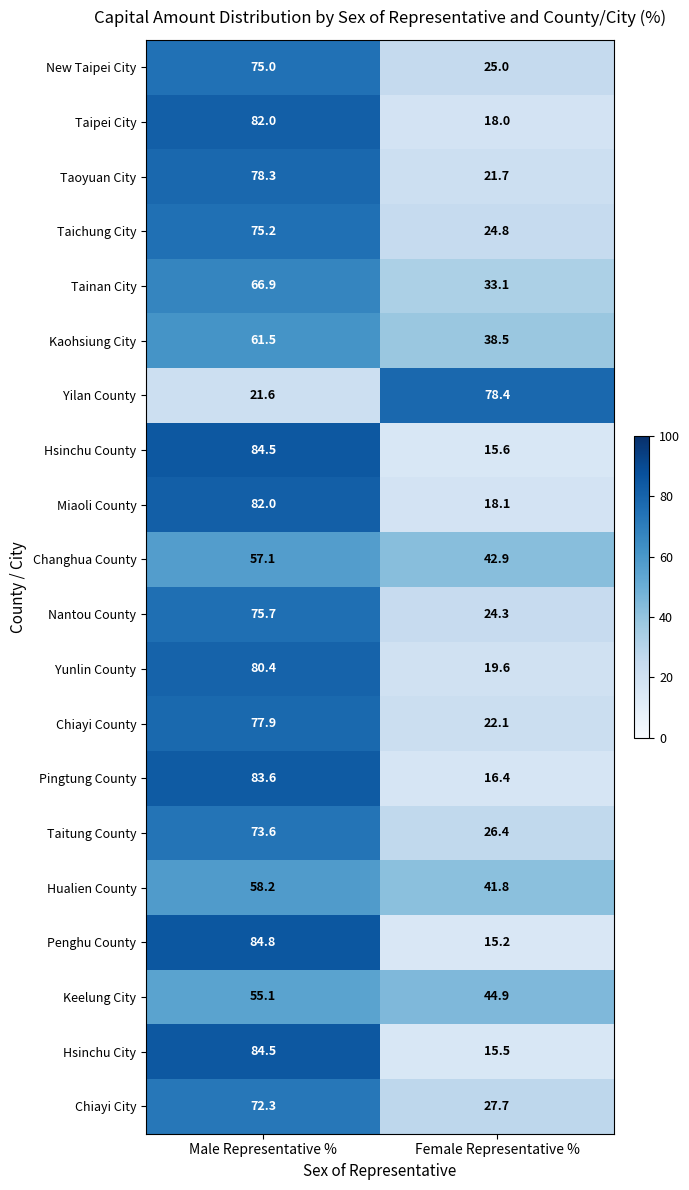

Which series has the largest range (max minus min)?

Penghu County